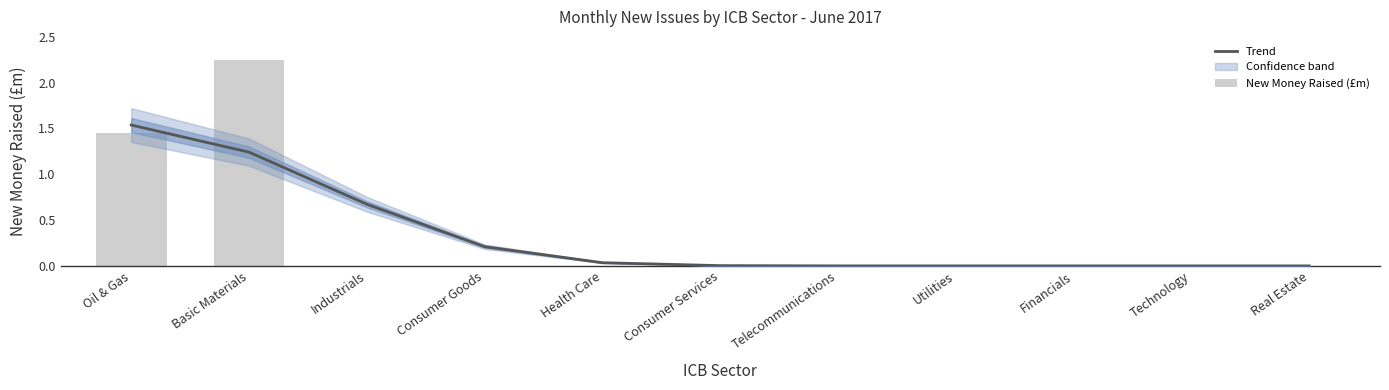

How many data points does each series have?

11